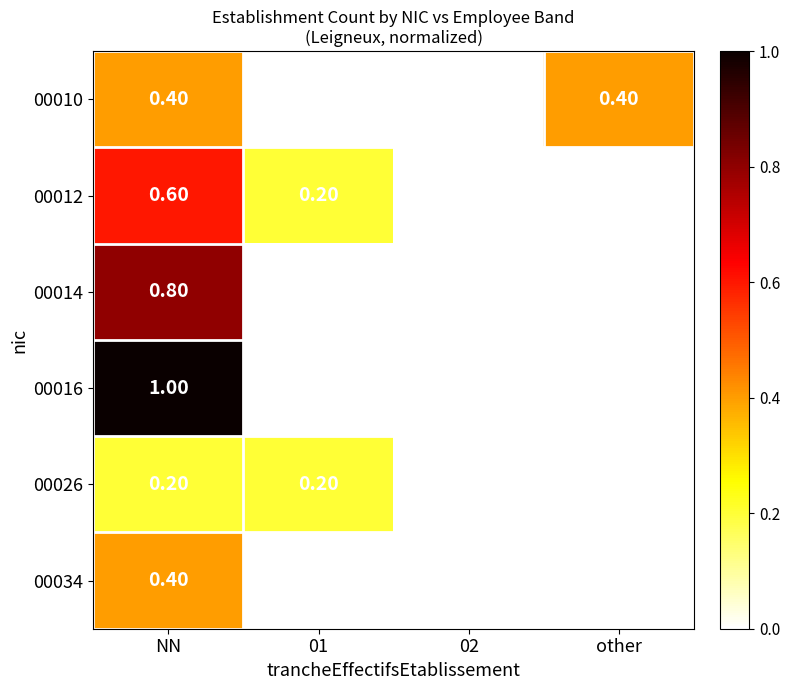

How many values in 00010 are above zero?

2